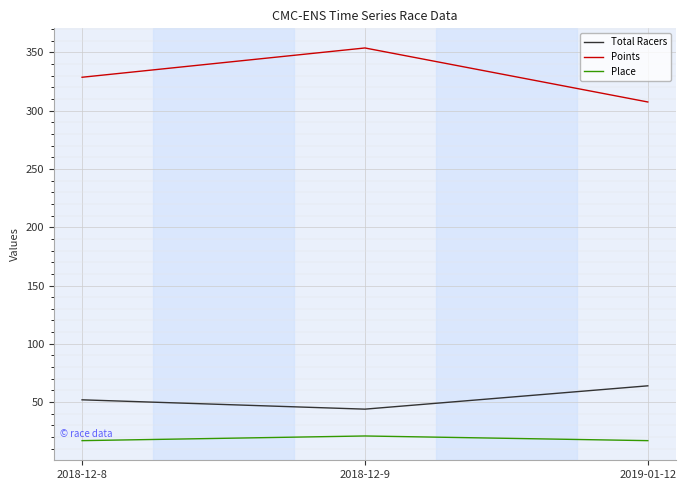

What is the approximate value of Total Racers at 2019-01-12?

64.0